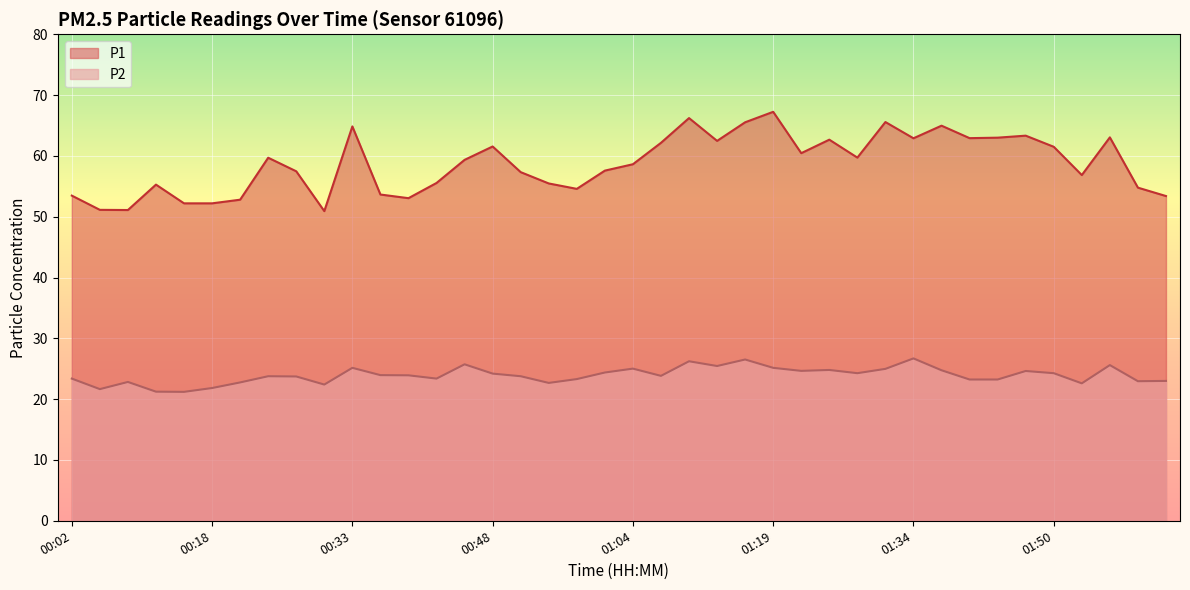

What position from the left is 00:18?

6